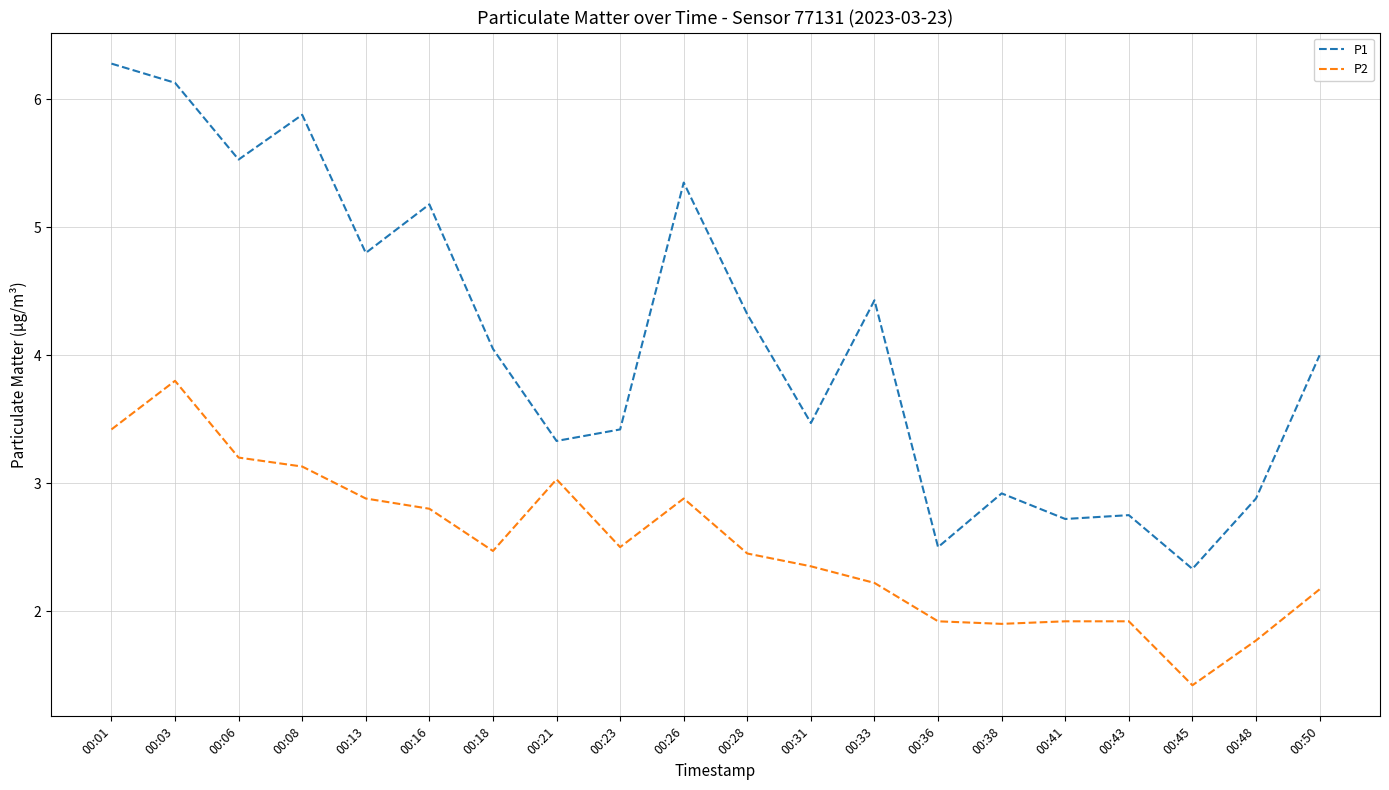

True or false: P1 and P2 cross at least once.

False